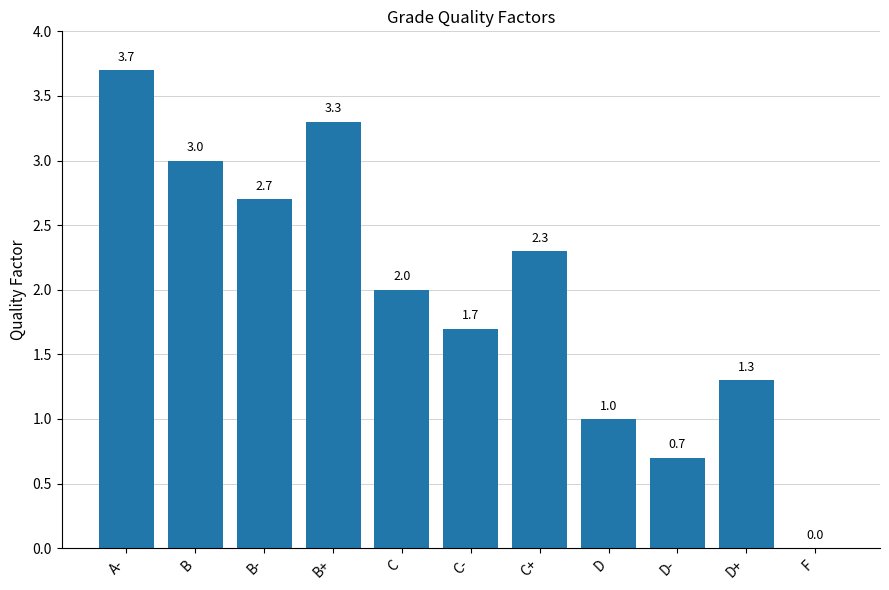

What is the sum of all values?

21.7